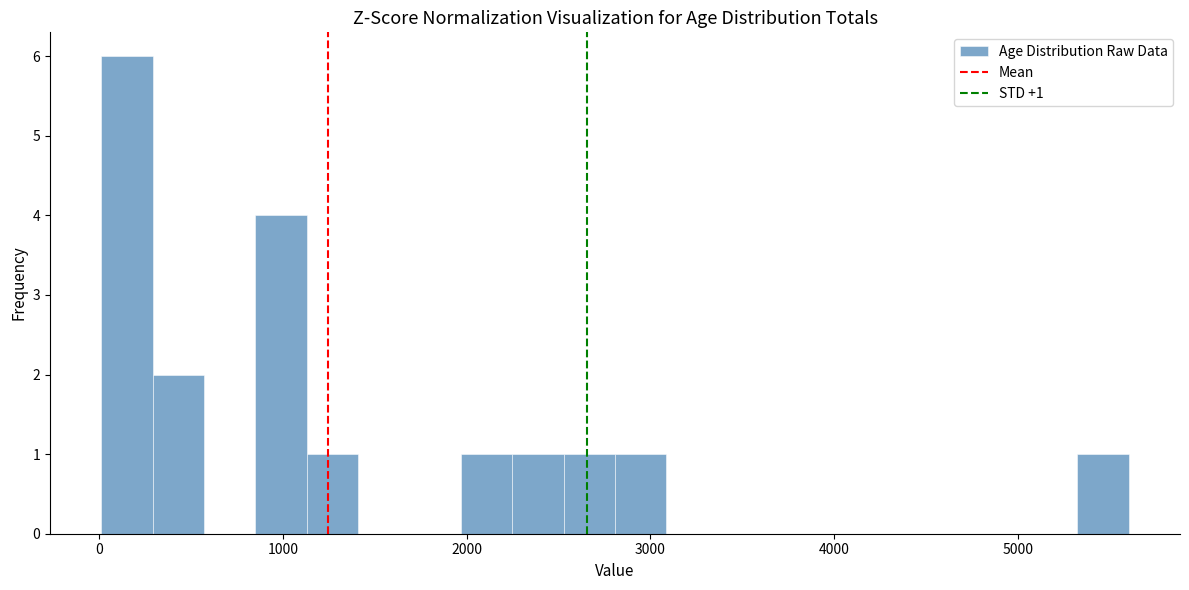

Read against the x-axis, roughly where is the centre of the tallest bar?

200